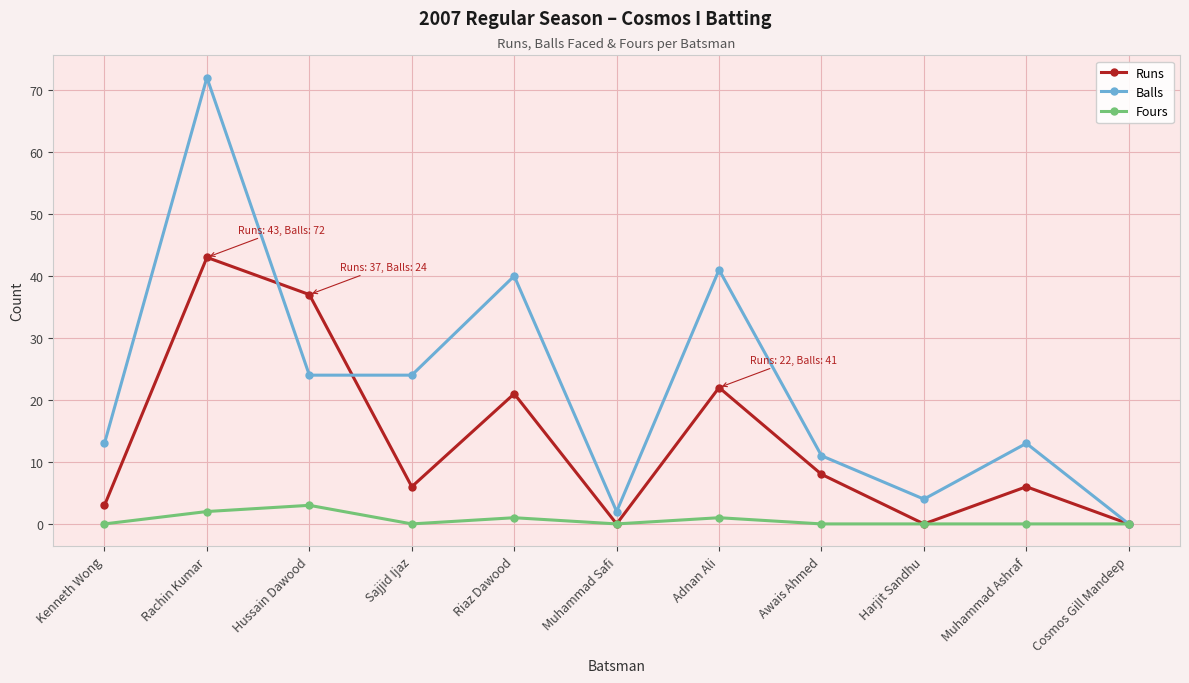

Which series has the largest total across all categories?

Balls